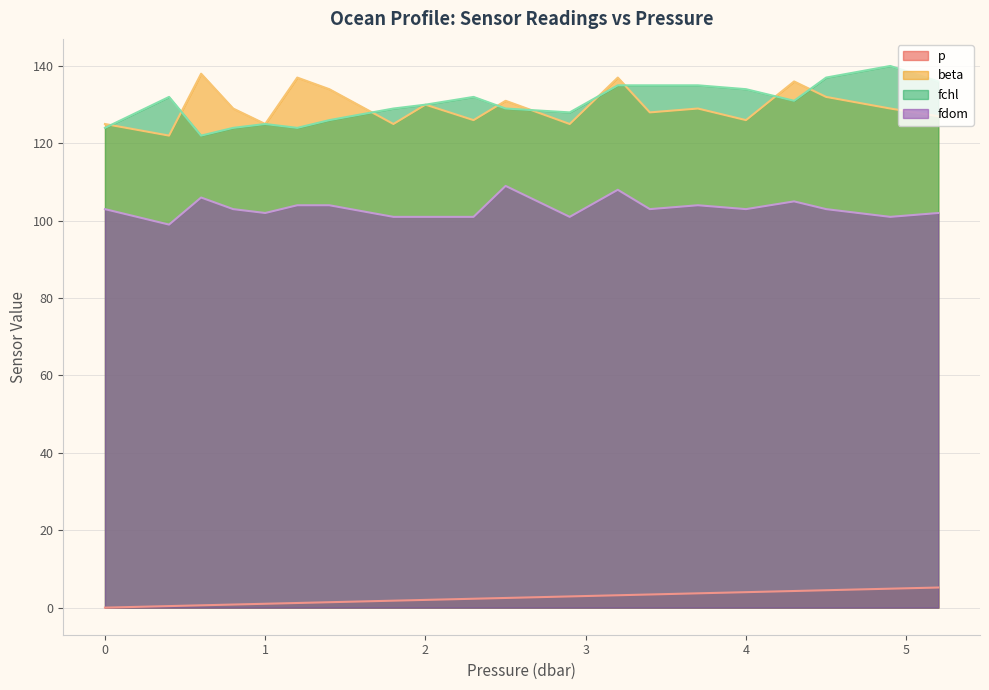

The value of beta at 4.9 is 209.4. True or false?

False